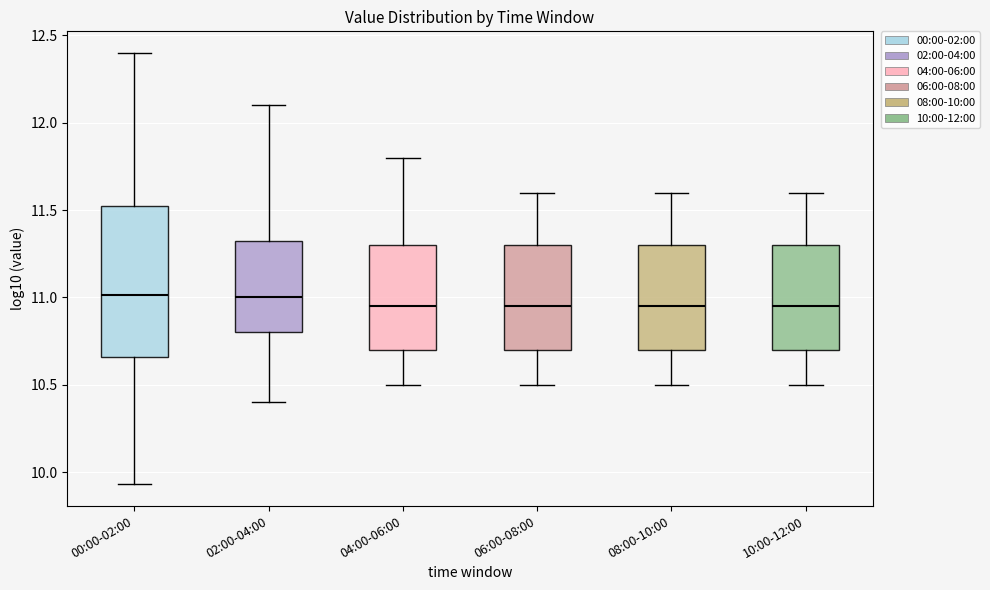

Which box is the tallest, from its lower edge to its upper edge?

00:00-02:00